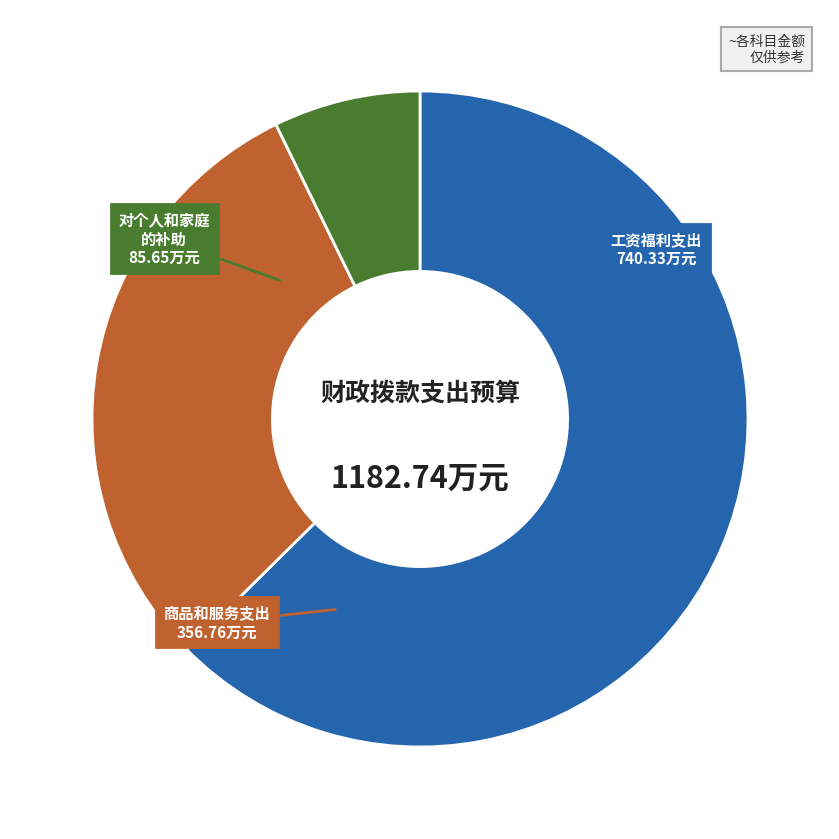

Is there a majority slice in this chart?

Yes